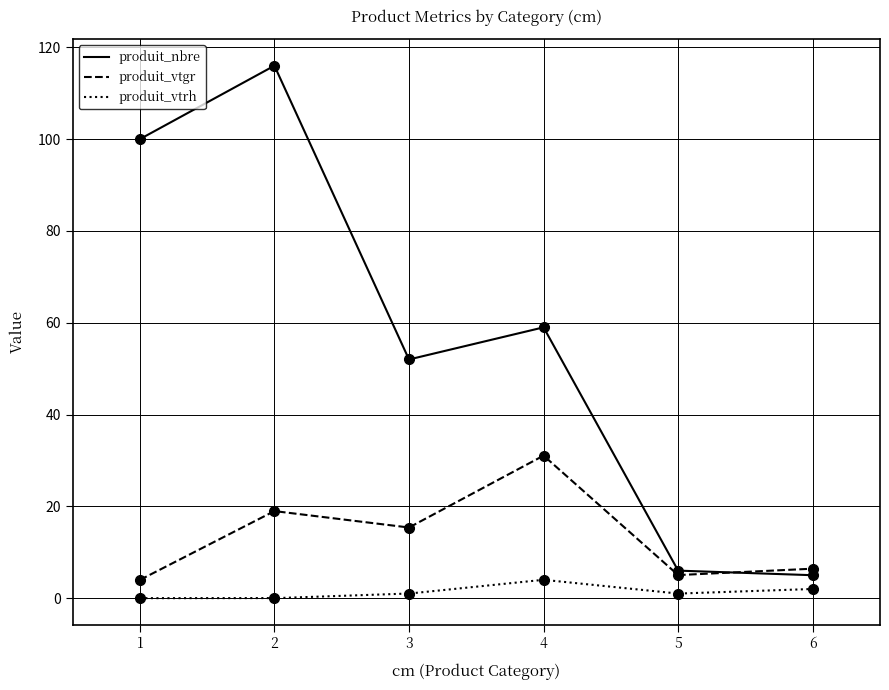

What is the value of the produit_vtgr point at the 6th from the left?

6.4